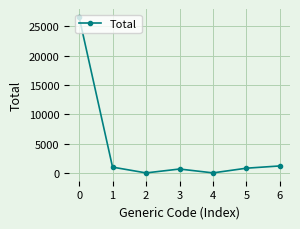

How many lines are shown in the chart?

1